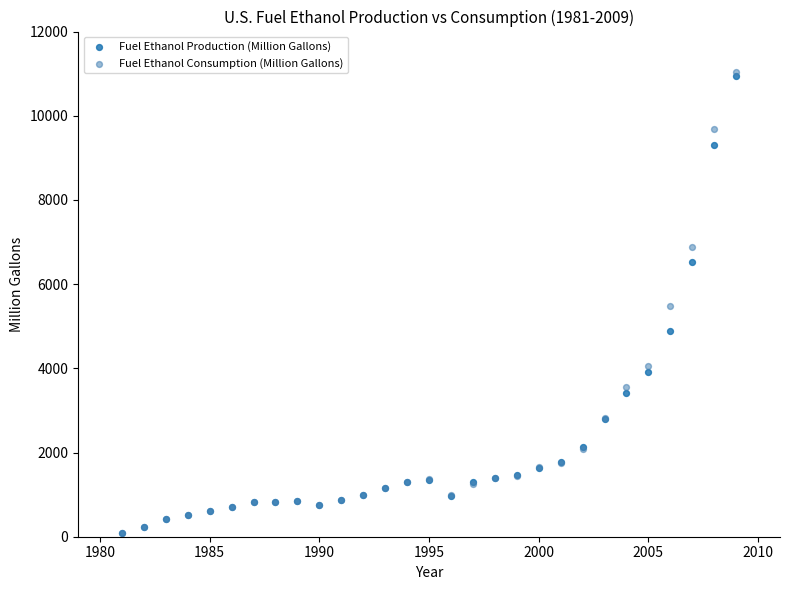

Which series has the largest Y range (max minus min)?

Fuel Ethanol Consumption (Million Gallons)